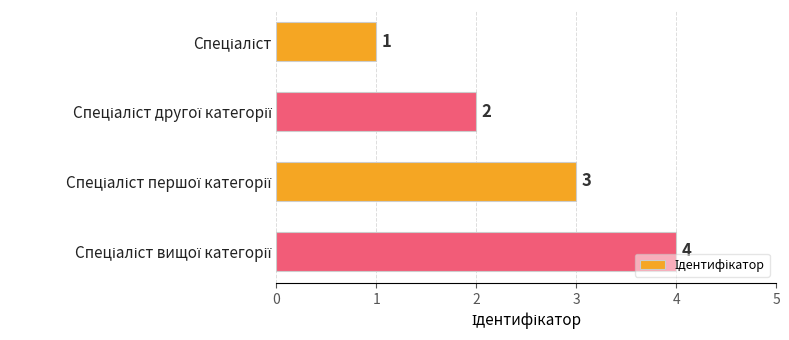

Are the bars horizontal?

Yes